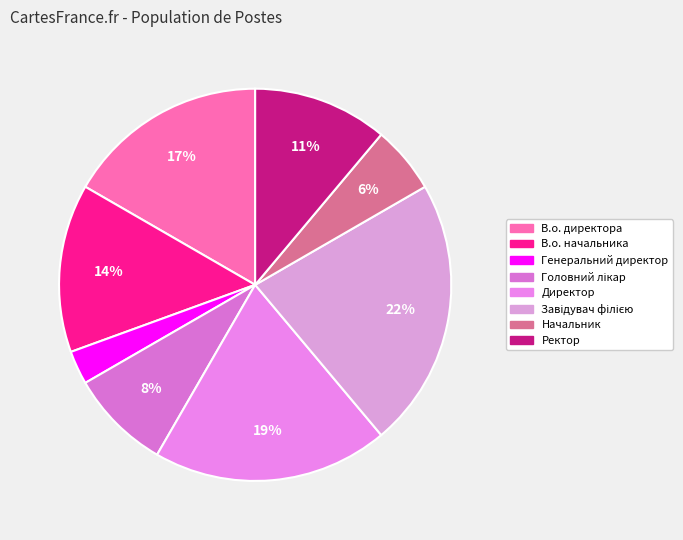

To the nearest percent, what is the combined percentage of Директор and Генеральний директор?

22%